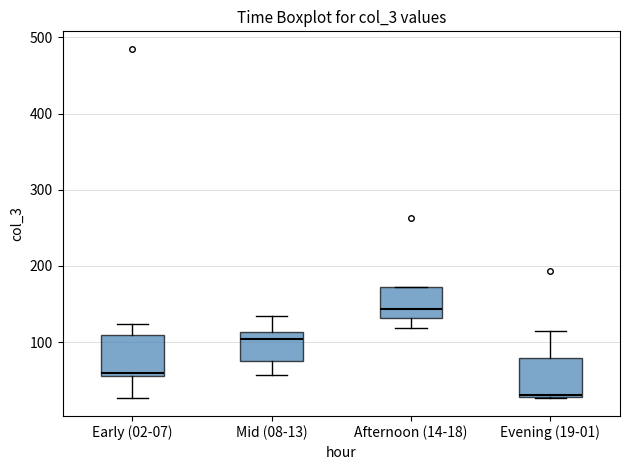

Which box's median line is the lowest?

Evening (19-01)